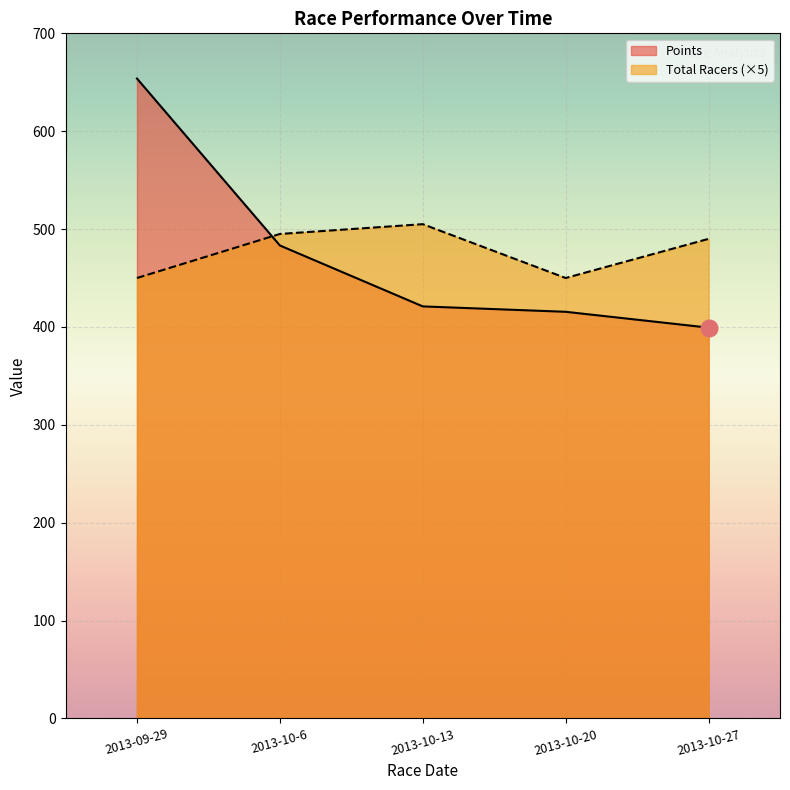

Reading left to right, what are all the values shown in this chart?

Points: 653.8	483.2	421.0	415.5	399.3
Total Racers: 450.0	495.0	505.0	450.0	490.0